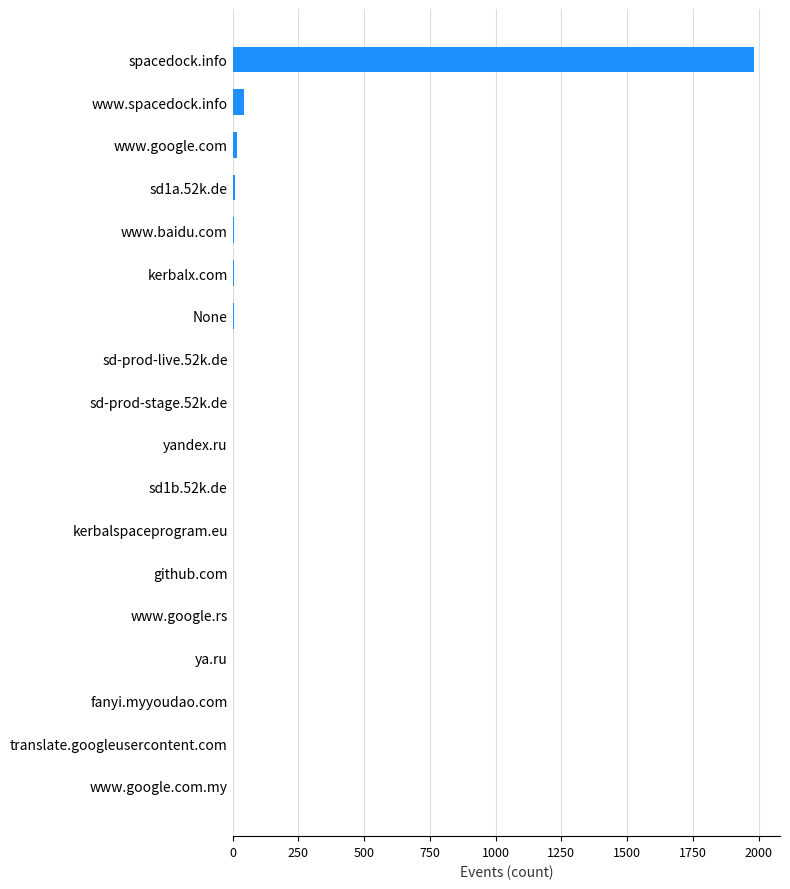

What is the sum of all values?

2084